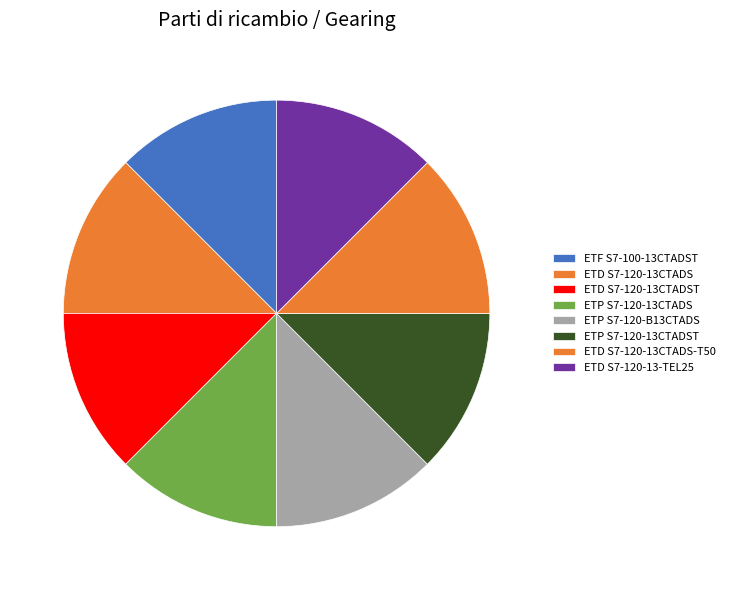

How many segments does this pie chart have?

8